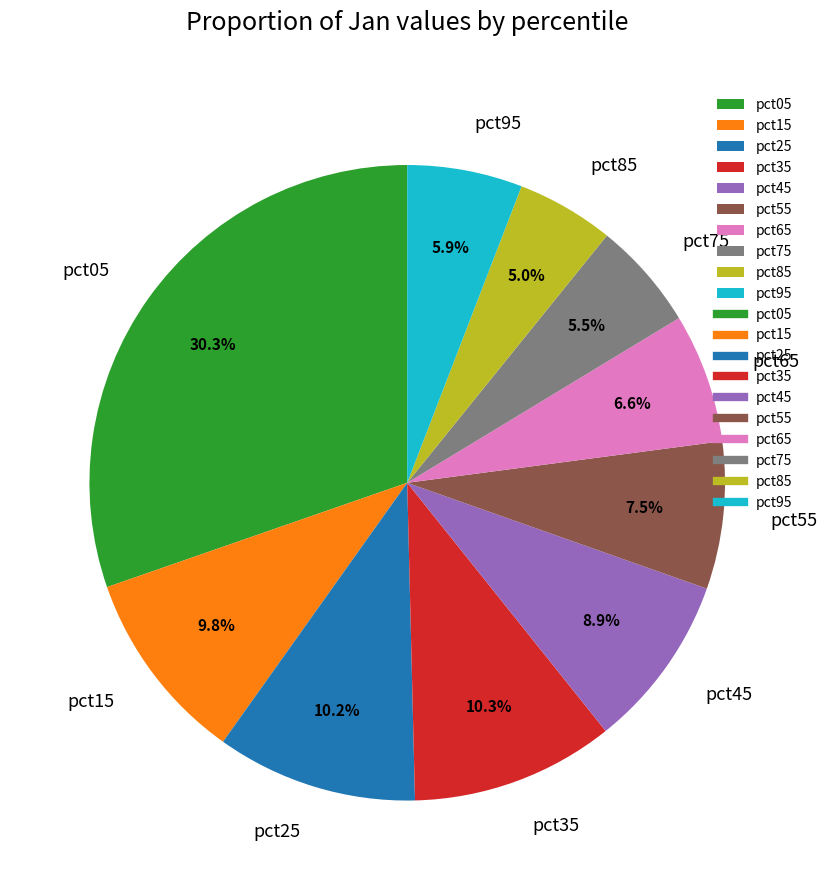

Is it true that pct95 is 6% of the pie?

True